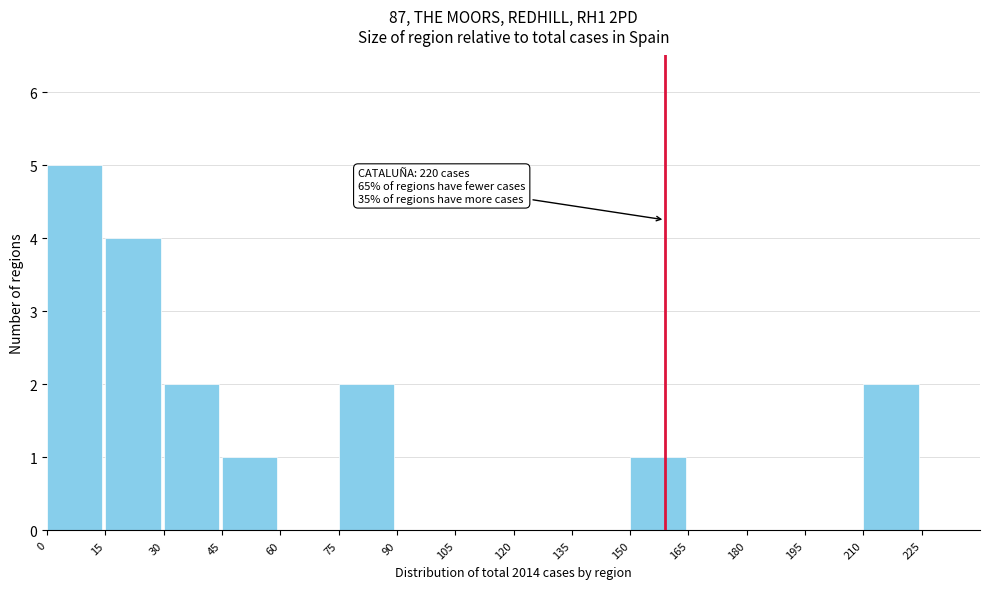

Which range on the x-axis has the tallest bar?

0 to 15